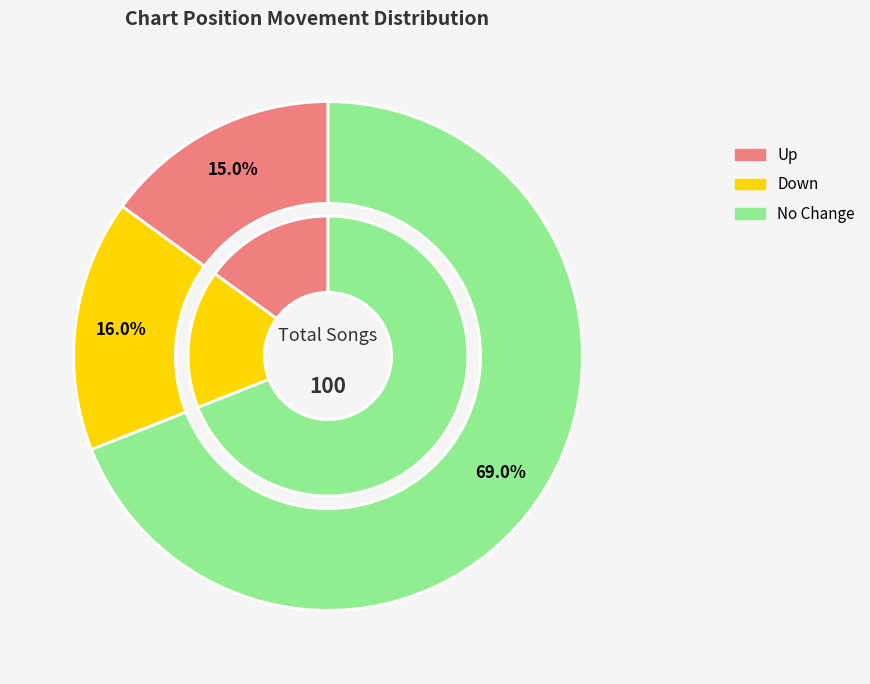

What is the smallest slice in the pie chart?

up